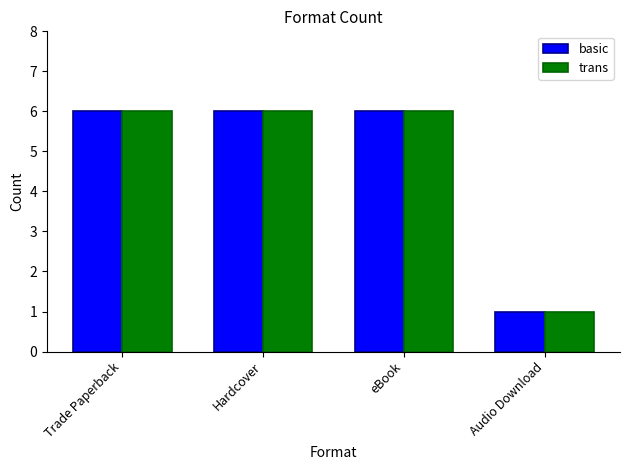

What is the minimum value shown in the chart?

1